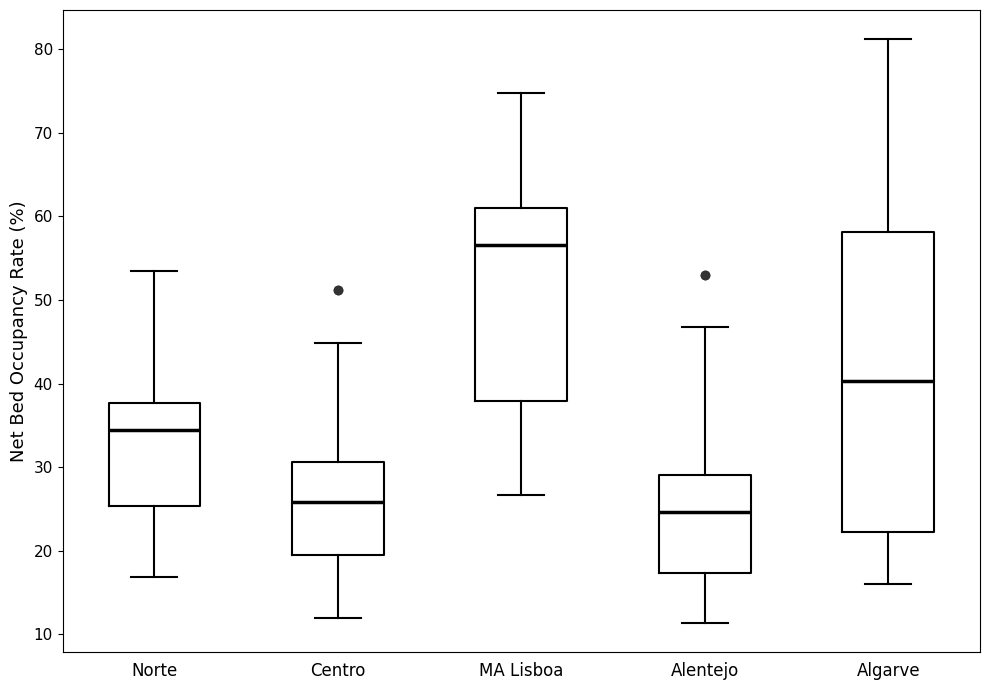

Reading left to right, read every box against the y-axis: the position of its median line, the range the box covers, and the ends of its whiskers. The values are not printed on the chart, so give them approximately, as read against the axis.

Norte: median 34, box 25 to 38, whiskers 17 to 54
Centro: median 26, box 19 to 31, whiskers 12 to 45
MA Lisboa: median 57, box 38 to 61, whiskers 27 to 75
Alentejo: median 25, box 17 to 29, whiskers 11 to 47
Algarve: median 40, box 22 to 58, whiskers 16 to 81